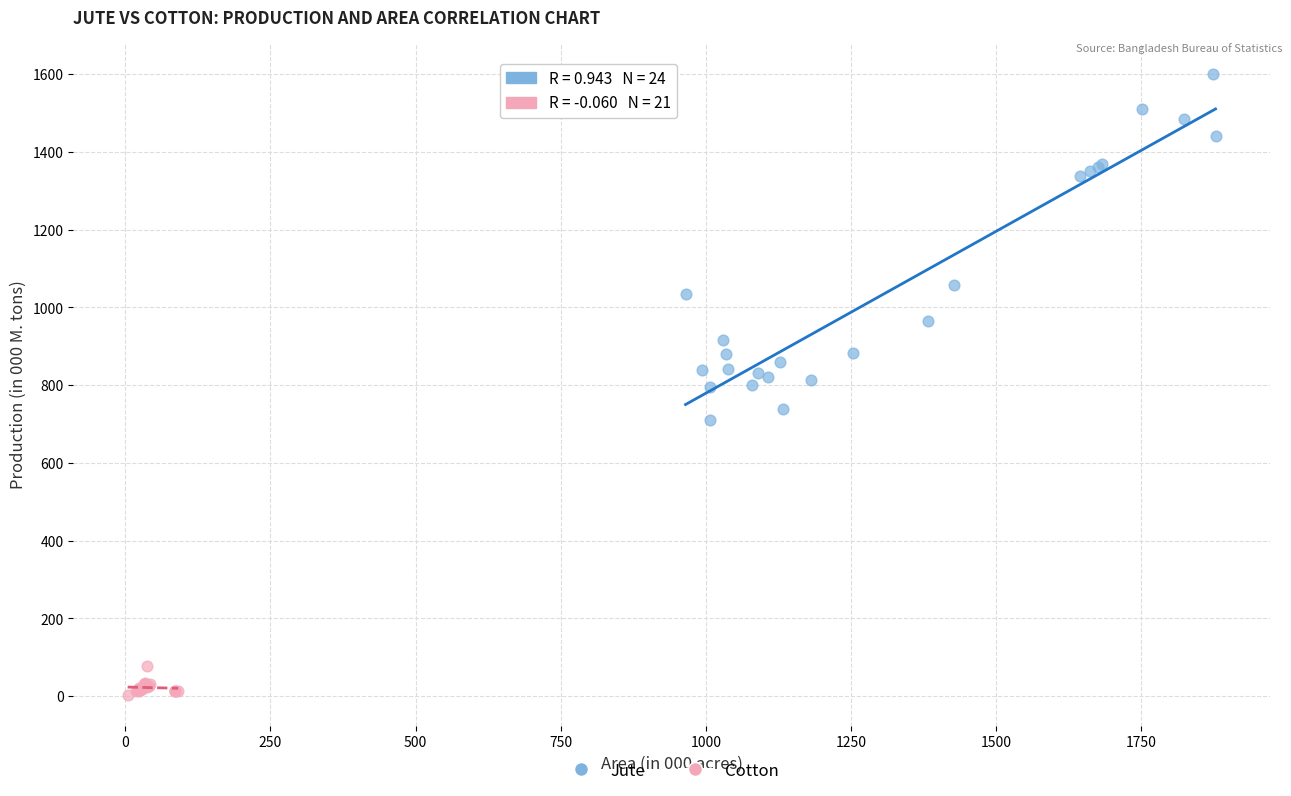

Which series reaches the minimum Y coordinate?

Cotton